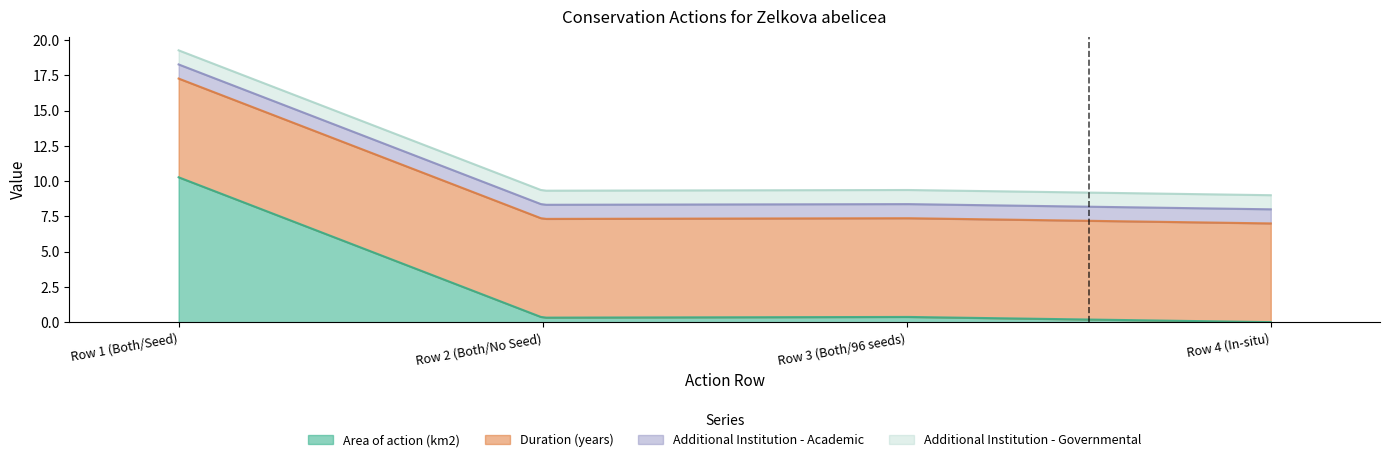

What value does the Duration (years) series have at Row 4 (In-situ)?

7.0